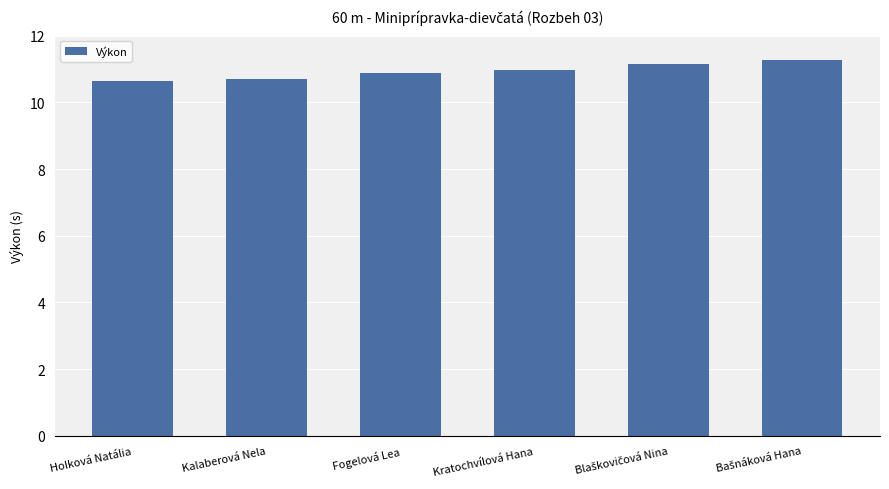

Are the bars grouped side by side (vs. stacked)?

No